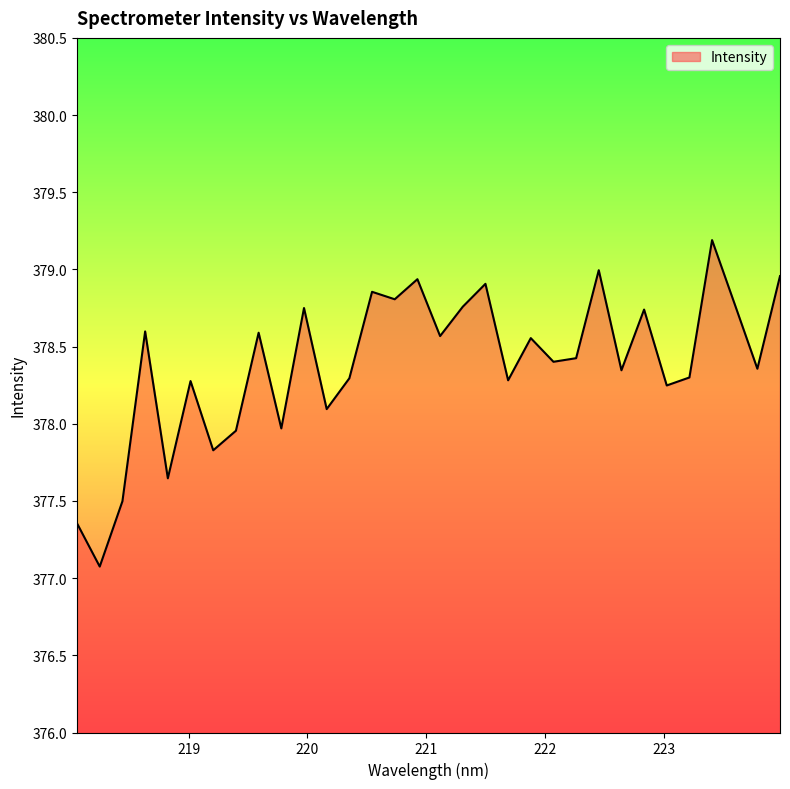

What is the difference between the maximum and minimum values?

2.1